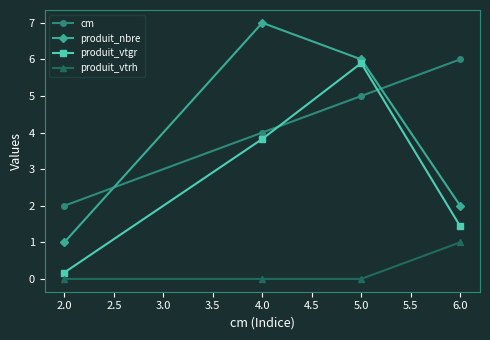

At how many categories does at least one series exceed 3?

3